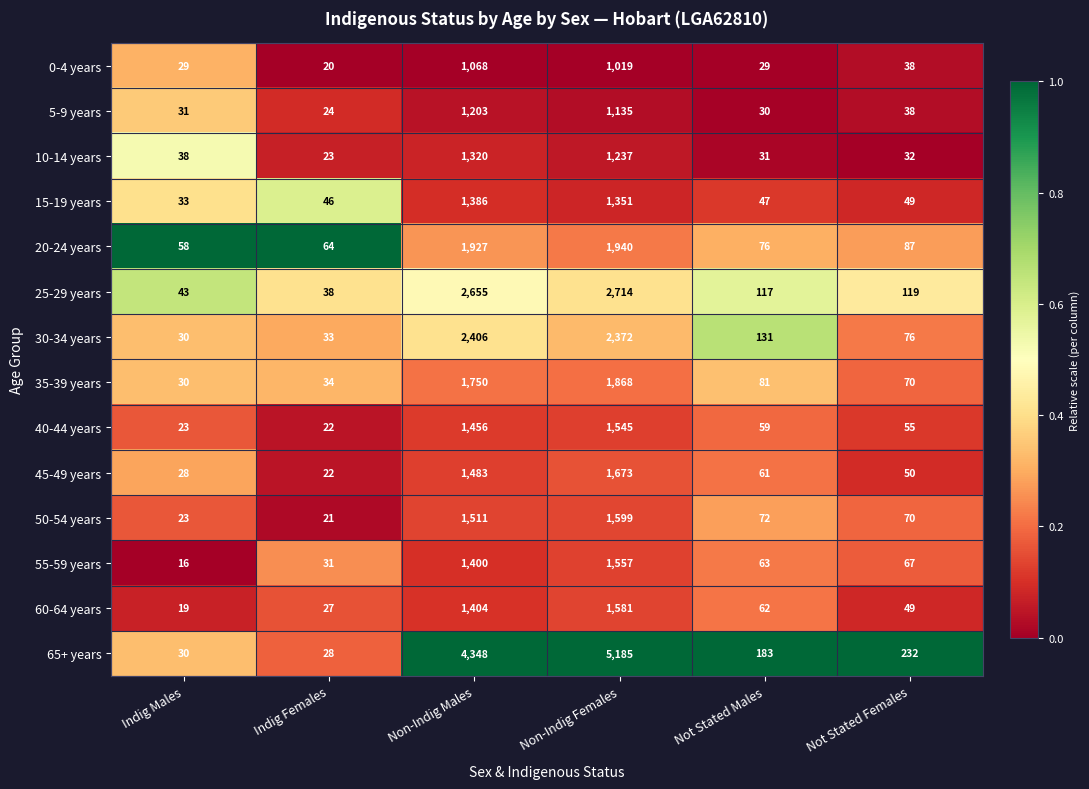

At which category is the sum across all series the highest?

Non-Indig Females